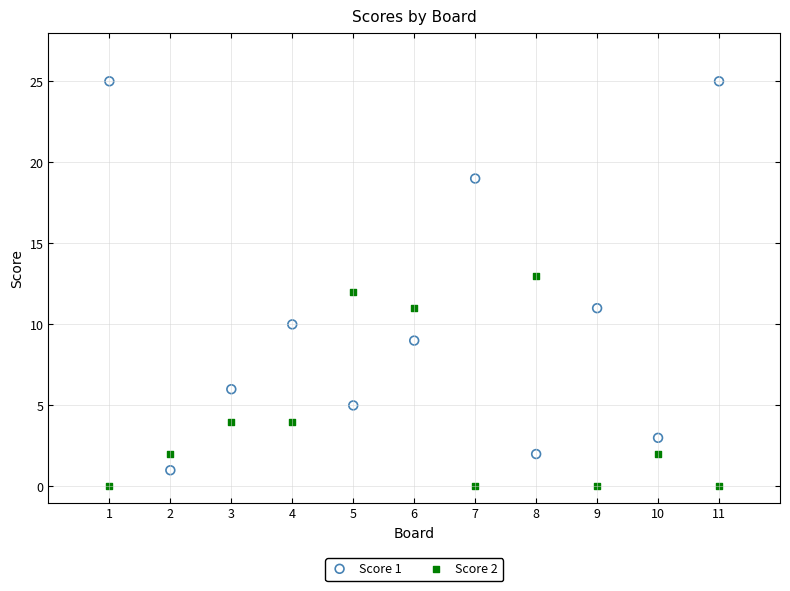

Which series has the largest Y range (max minus min)?

Score 1